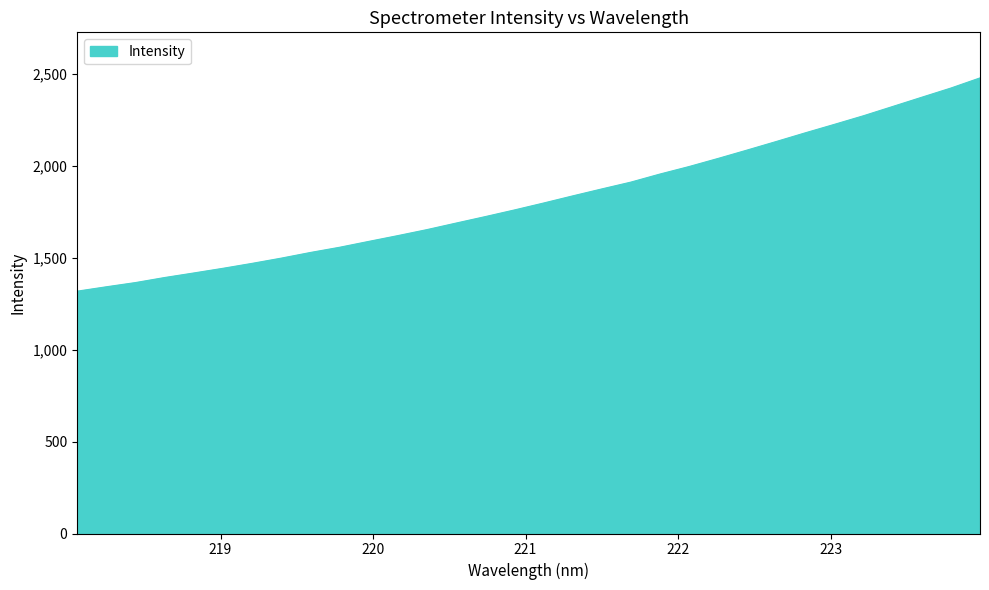

What is the smallest value displayed?

1317.2